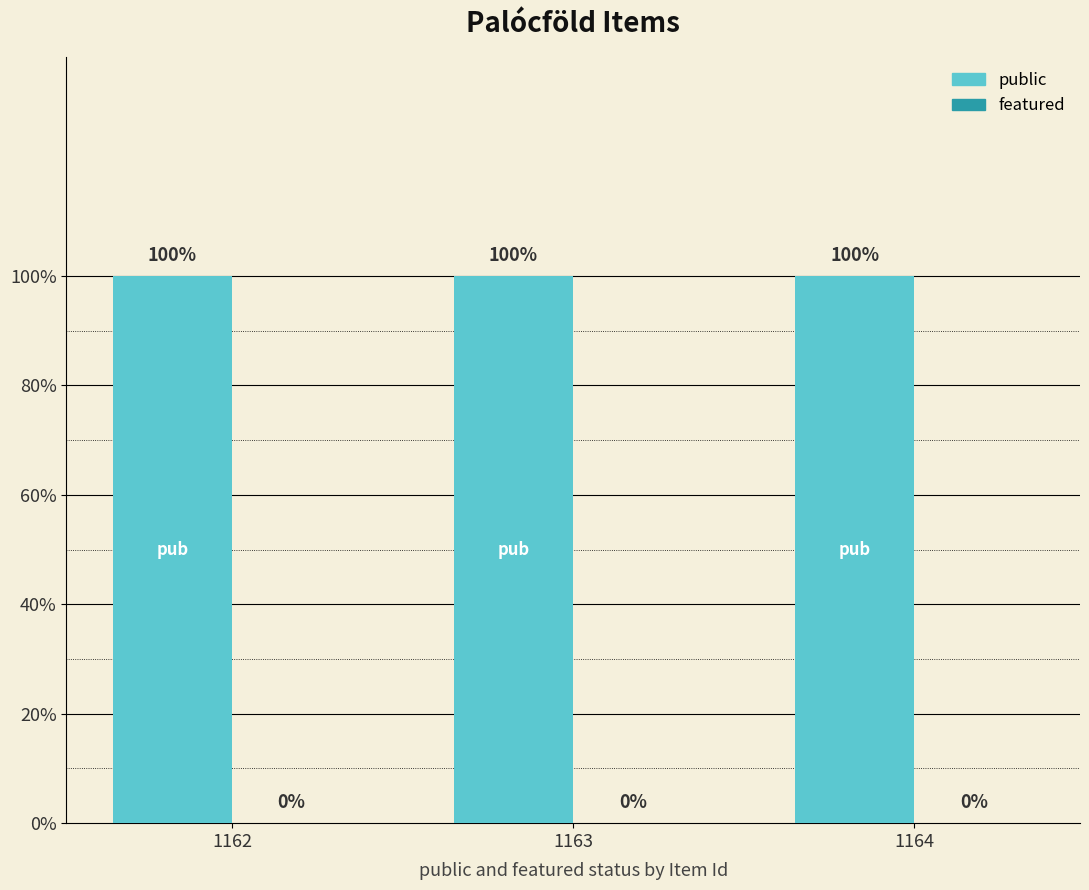

At how many categories does at least one series exceed 0?

3